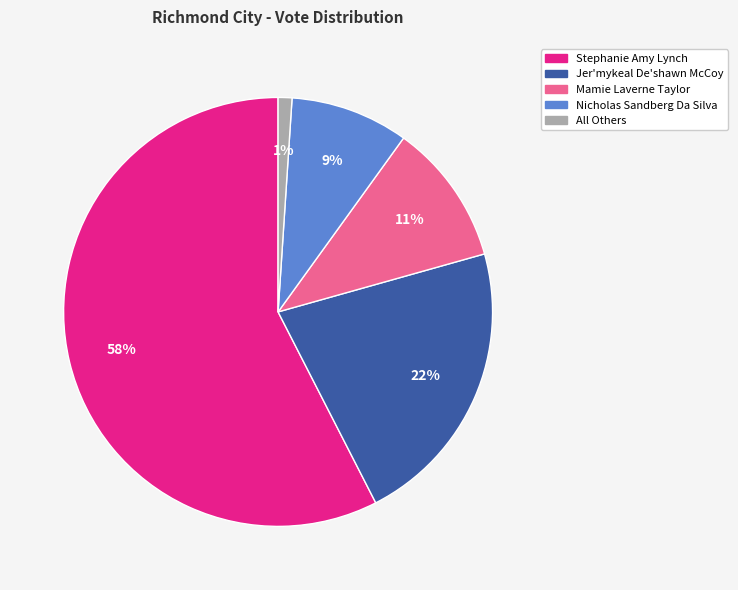

Do All Others and Jer'mykeal De'shawn McCoy together represent more than half of the pie?

No